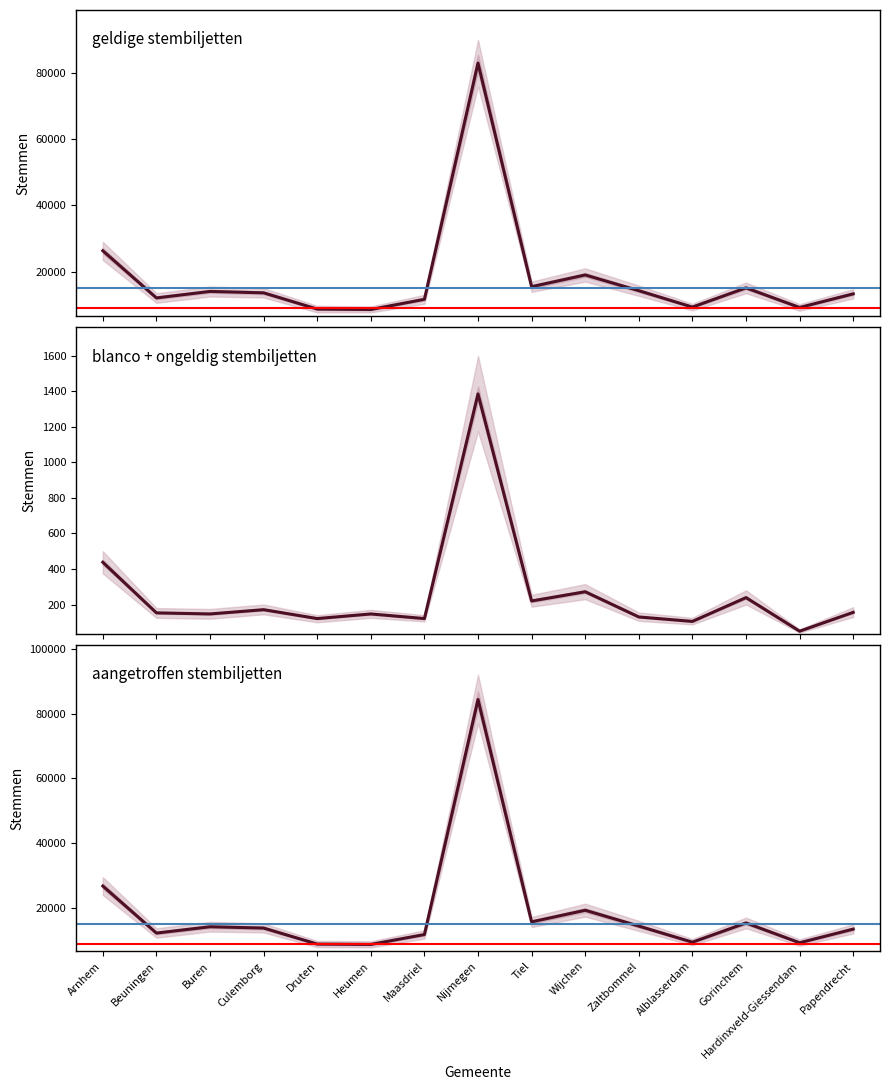

Where is the first local maximum for Druten?

Culemborg